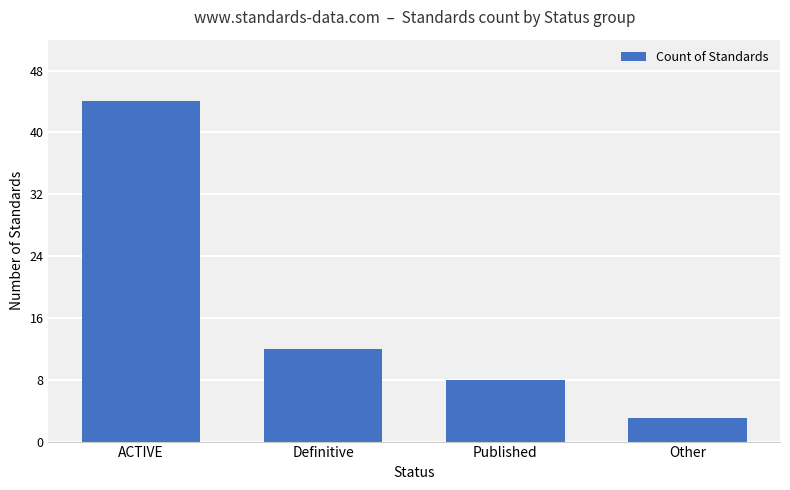

Rank the categories by value from lowest to highest.

Other, Published, Definitive, ACTIVE